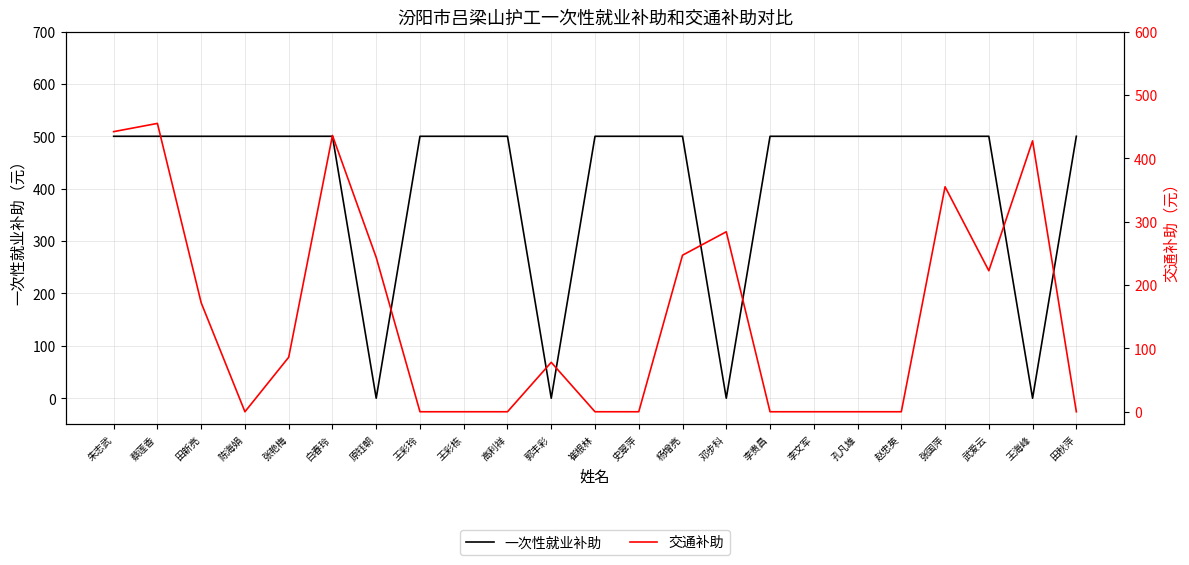

How many values in the 交通补助 series are below 78?

11